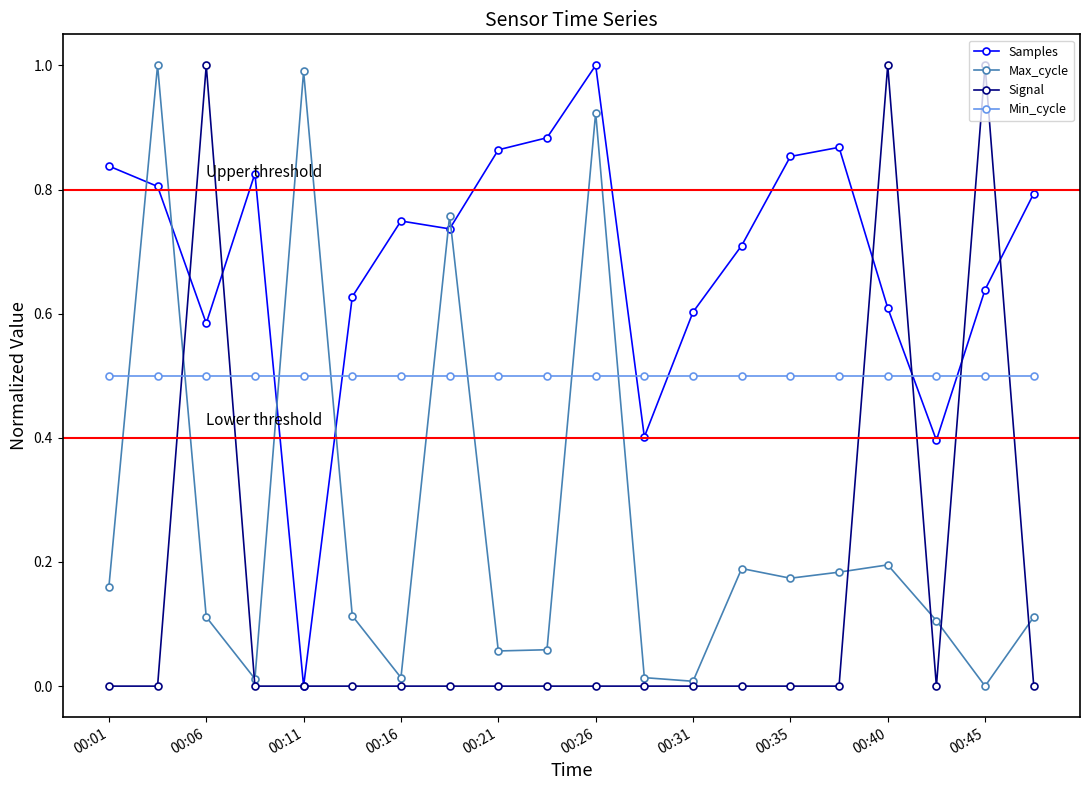

Count the number of categories in the chart.

20